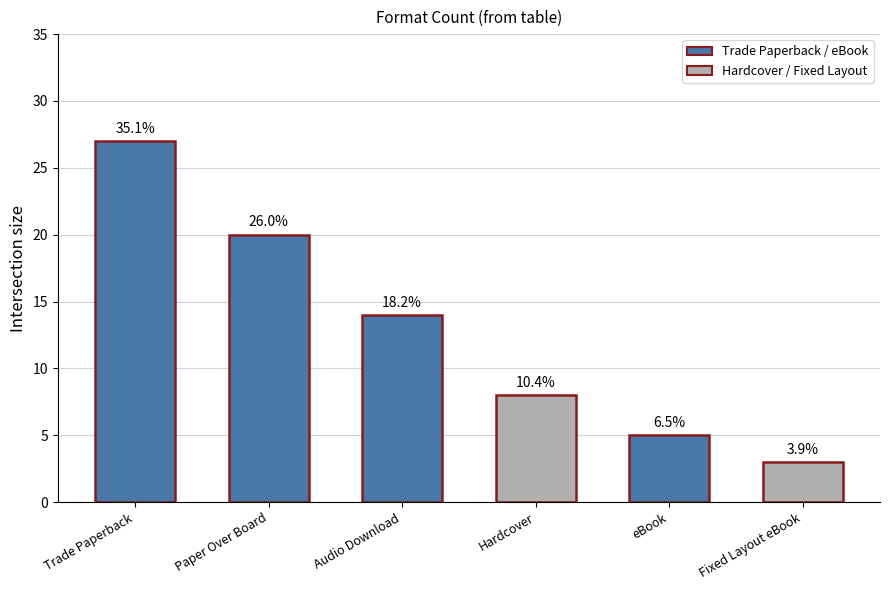

Is it true that the value at eBook is 3?

False